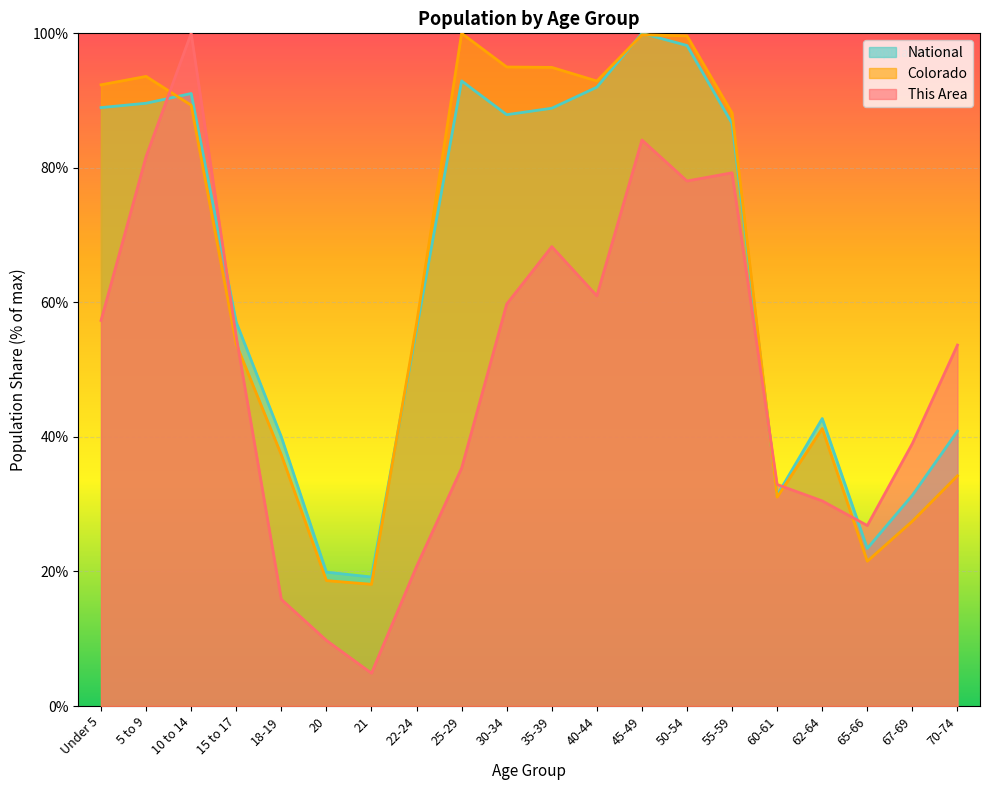

How many data points in Colorado are less than 88?

10